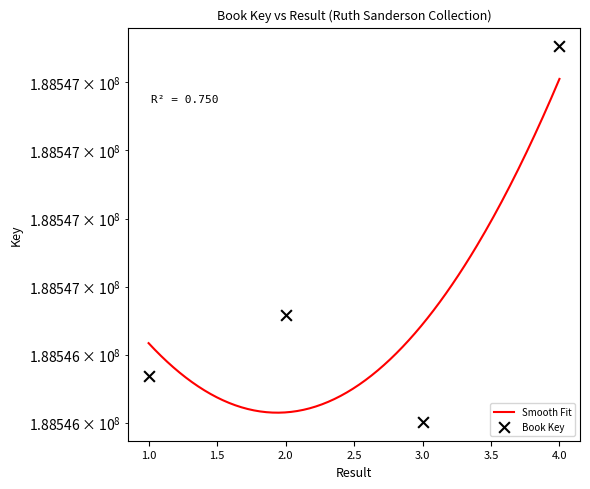

What is the change in value from 1 to 4?

+968